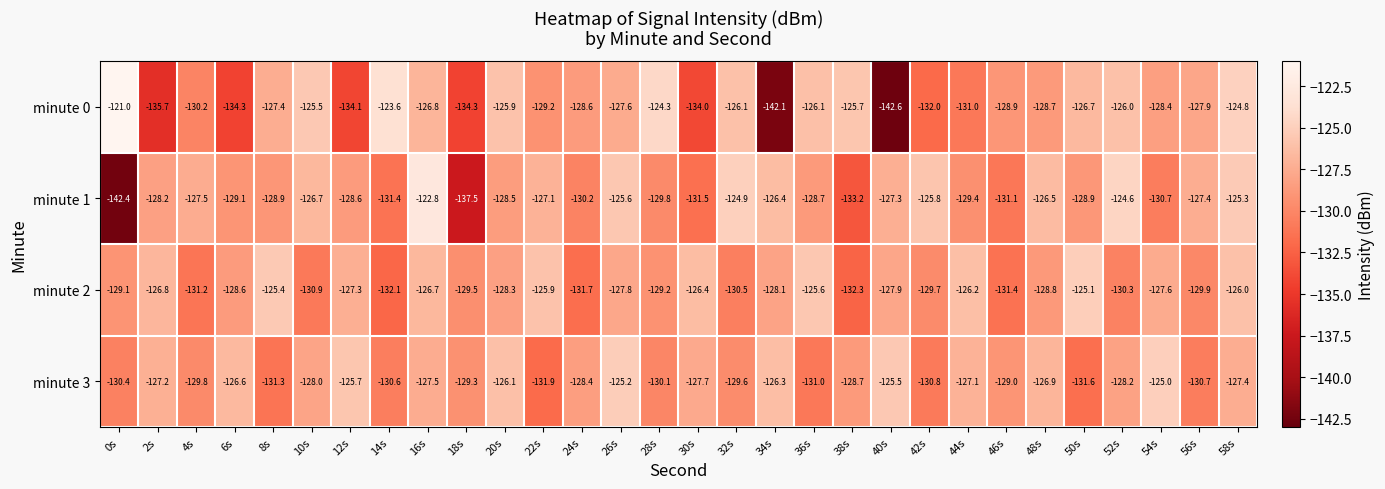

What is the approximate value of minute 3 at 6s?

-126.6